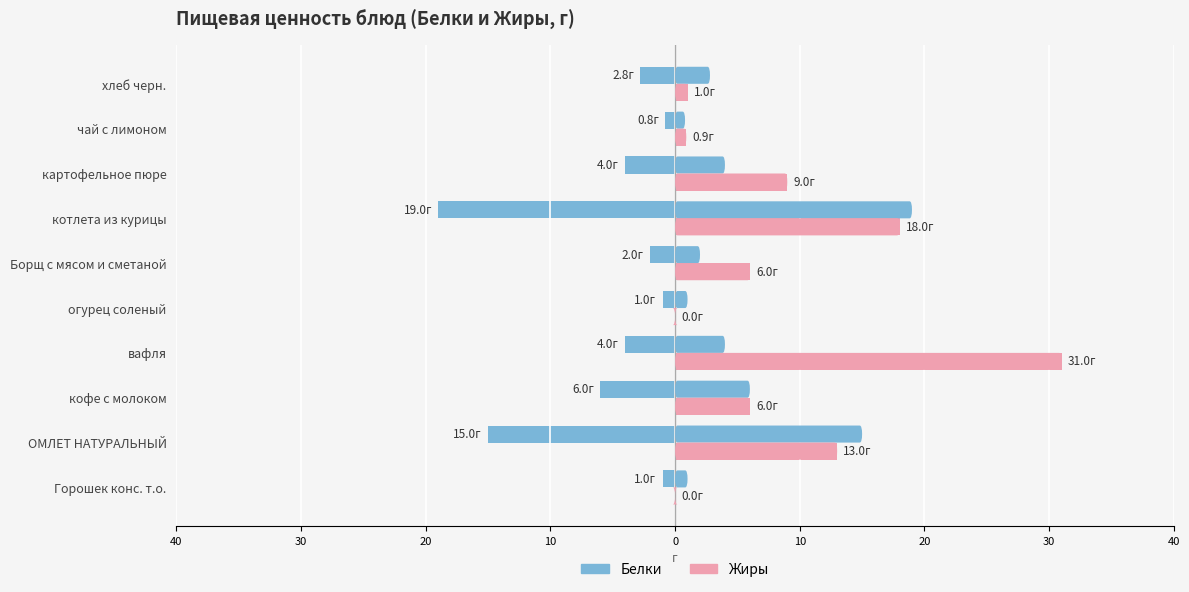

What is the difference between the second highest and minimum values in the Белки series?

18.0